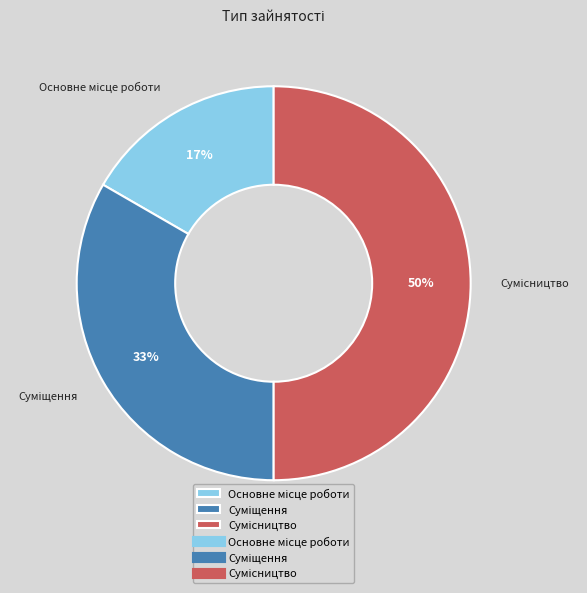

Does Сумісництво account for over 50% of the chart?

No